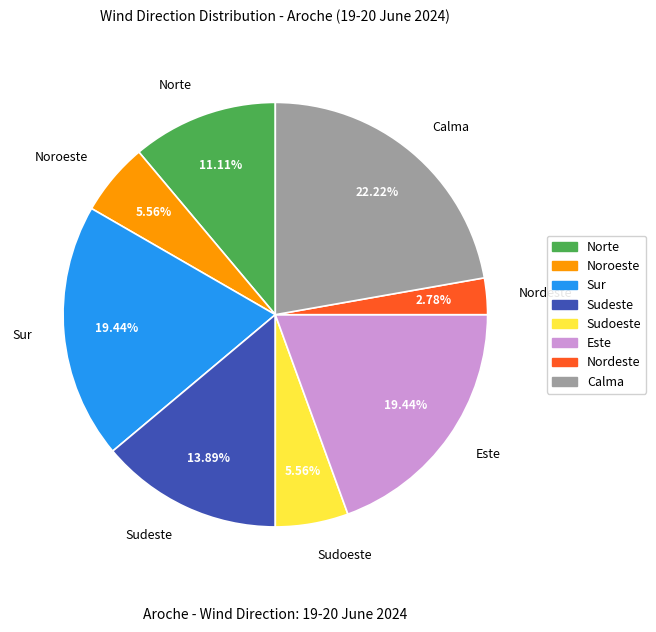

Between Este and Sudoeste, which is larger?

Este